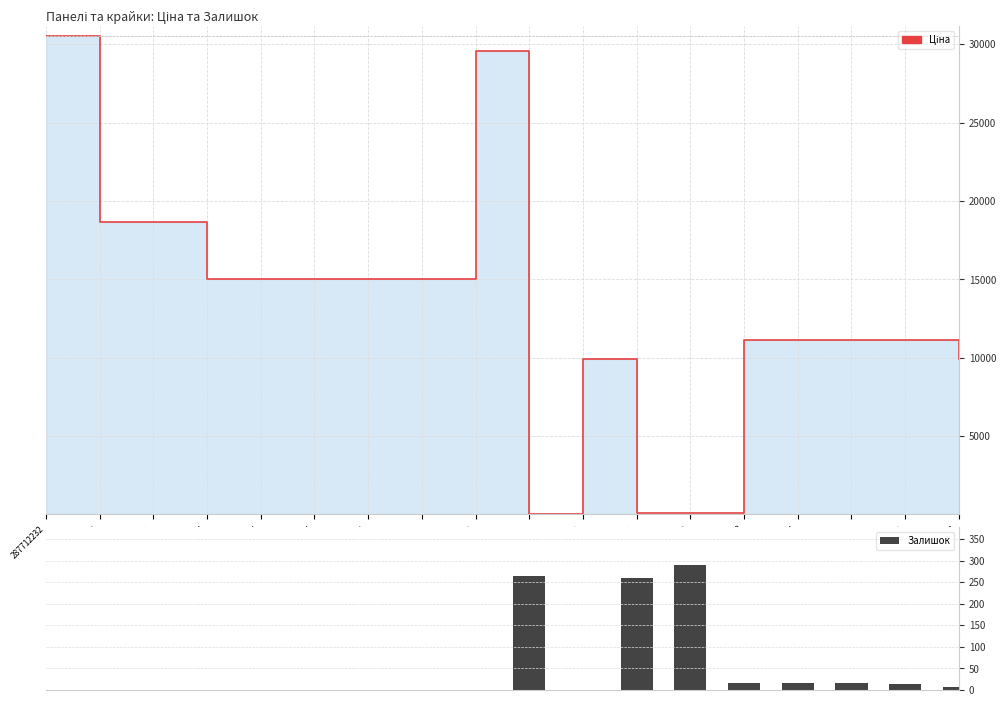

Reading right to left, list all the values displayed in this chart.

Ціна: 9908.5	11113.6	11113.6	11113.6	11113.6	113.3	113.3	9908.5	32.0	29548.9	15019.2	15019.2	15019.2	15019.2	15019.2	18671.5	18671.5	30512.3
Залишок: 8.0	14.0	17.0	17.0	17.0	290.0	260.0	0.0	264.0	0.0	0.0	0.0	0.0	0.0	0.0	0.0	0.0	0.0